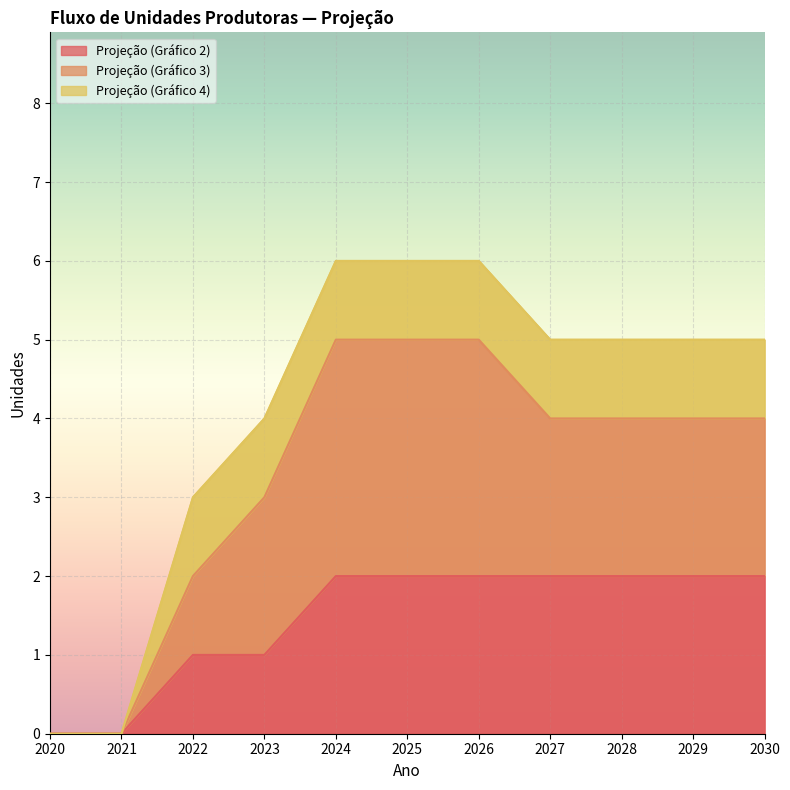

The value of Projeção (Gráfico 2) at 2021 is 0. True or false?

True